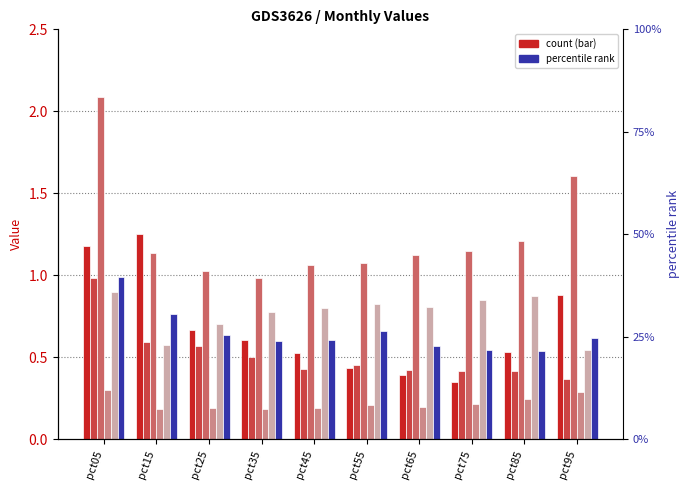

Reading left to right, transcribe all the data shown in this chart.

Jan: 1.2	1.3	0.7	0.6	0.5	0.4	0.4	0.3	0.5	0.9
Feb: 1.0	0.6	0.6	0.5	0.4	0.5	0.4	0.4	0.4	0.4
Mar: 2.1	1.1	1.0	1.0	1.1	1.1	1.1	1.1	1.2	1.6
Apr: 0.3	0.2	0.2	0.2	0.2	0.2	0.2	0.2	0.2	0.3
May: 0.9	0.6	0.7	0.8	0.8	0.8	0.8	0.8	0.9	0.5
Jun: 1.0	0.8	0.6	0.6	0.6	0.7	0.6	0.5	0.5	0.6